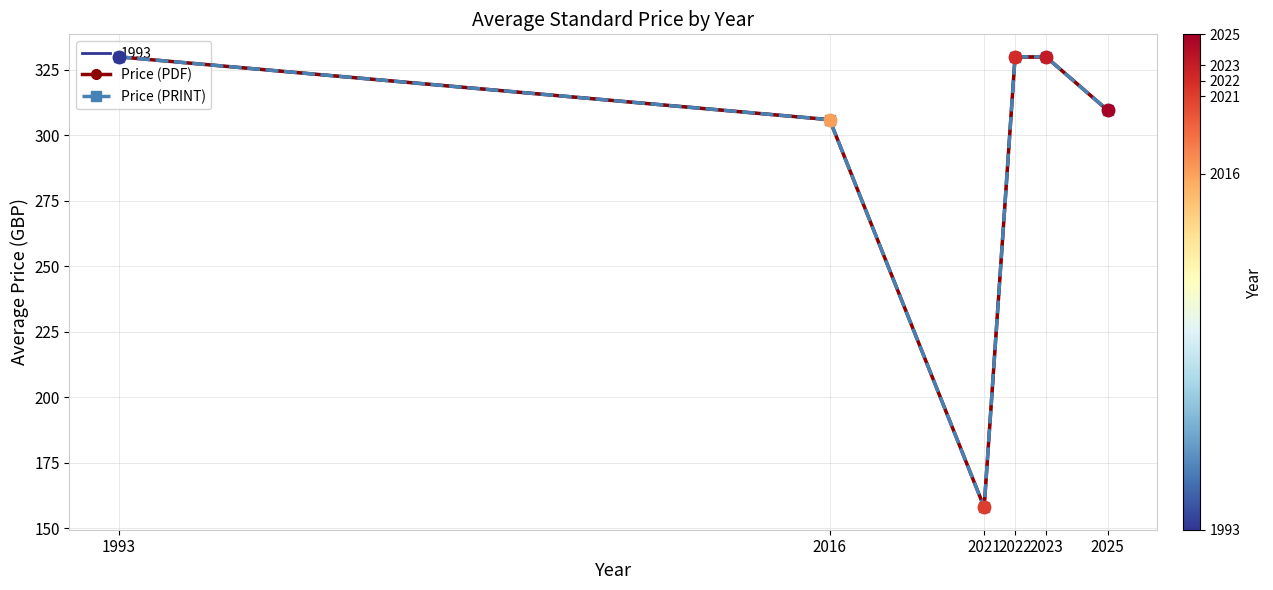

What is the difference between the maximum and minimum values in the Price (PDF) series?

172.0